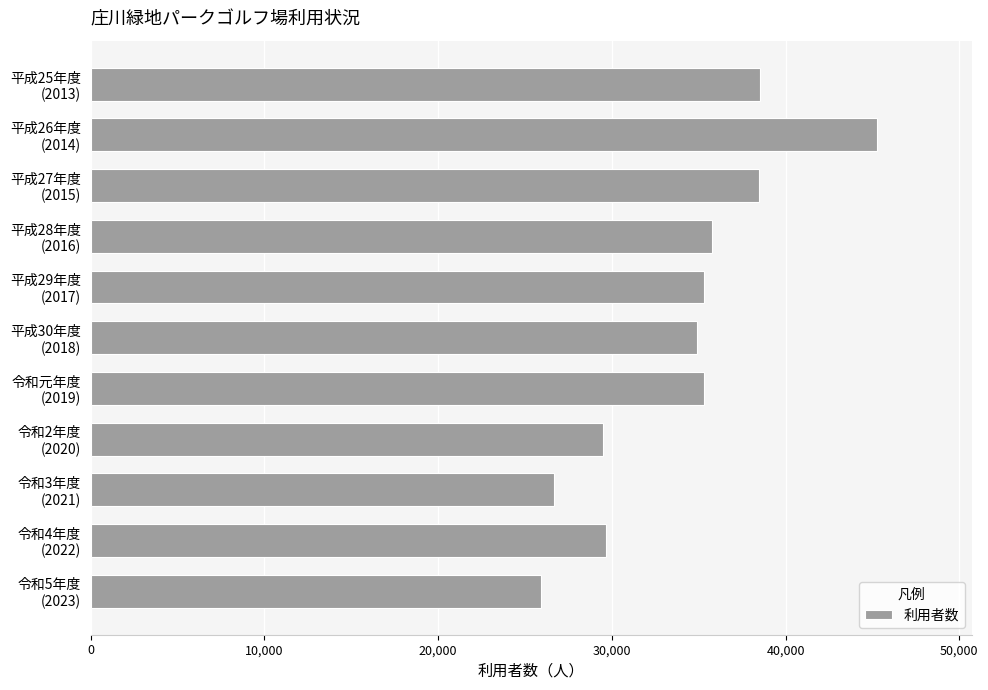

What is the value of the 3rd bar from the top?

38487